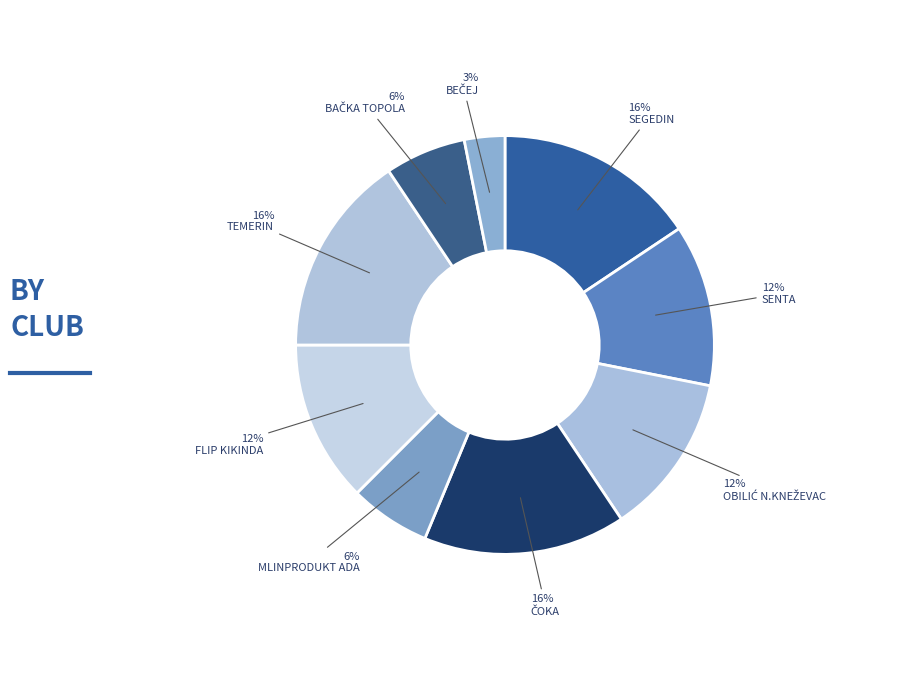

Does SENTA account for over 50% of the chart?

No